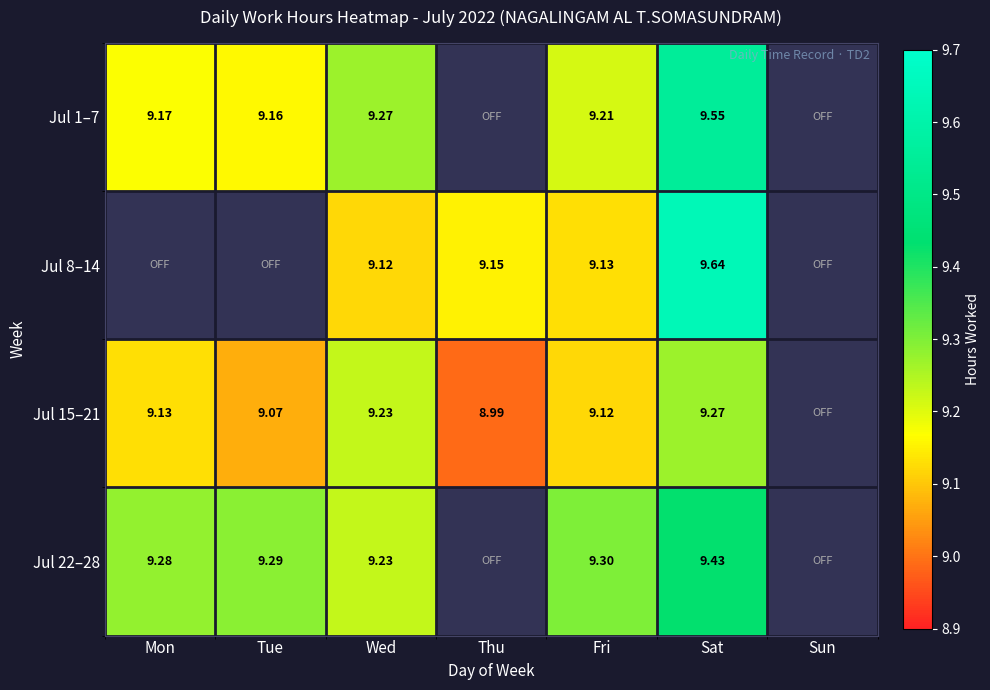

Where is Jul 1–7 nearest to the value 9?

Tue